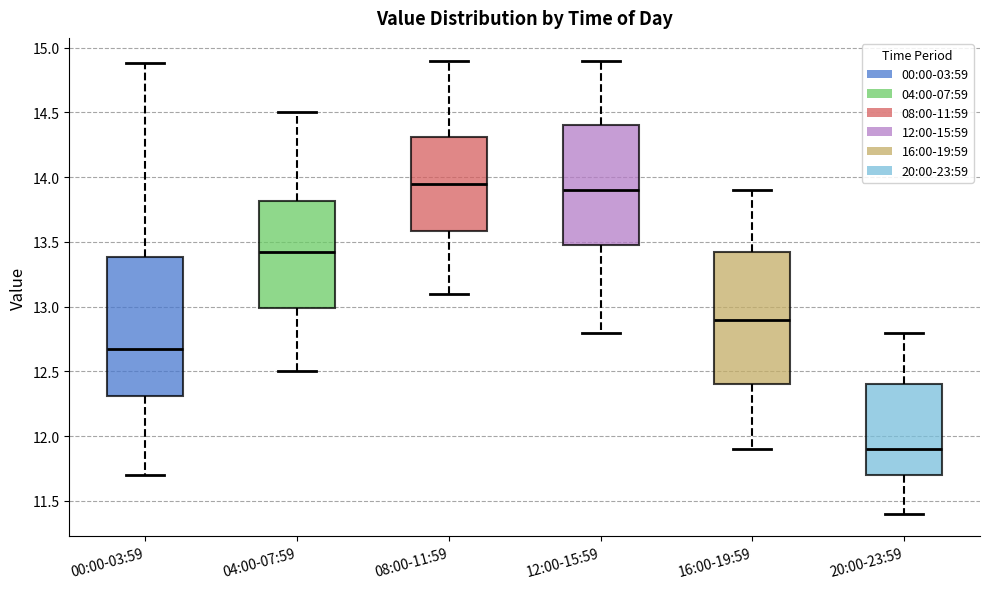

Reading left to right, read every box against the y-axis: the position of its median line, the range the box covers, and the ends of its whiskers. The values are not printed on the chart, so give them approximately, as read against the axis.

00:00-03:59: median 12.70, box 12.30 to 13.40, whiskers 11.70 to 14.90
04:00-07:59: median 13.45, box 13.00 to 13.80, whiskers 12.50 to 14.50
08:00-11:59: median 13.95, box 13.60 to 14.30, whiskers 13.10 to 14.90
12:00-15:59: median 13.90, box 13.50 to 14.40, whiskers 12.80 to 14.90
16:00-19:59: median 12.90, box 12.40 to 13.45, whiskers 11.90 to 13.90
20:00-23:59: median 11.90, box 11.70 to 12.40, whiskers 11.40 to 12.80